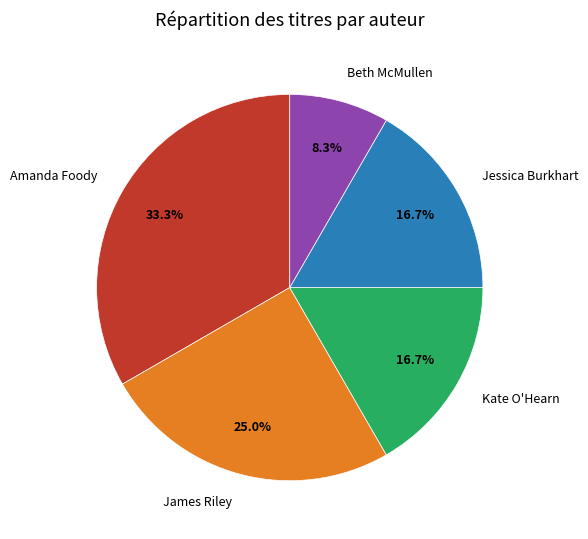

What portion of the pie excludes Jessica Burkhart?

83.3%